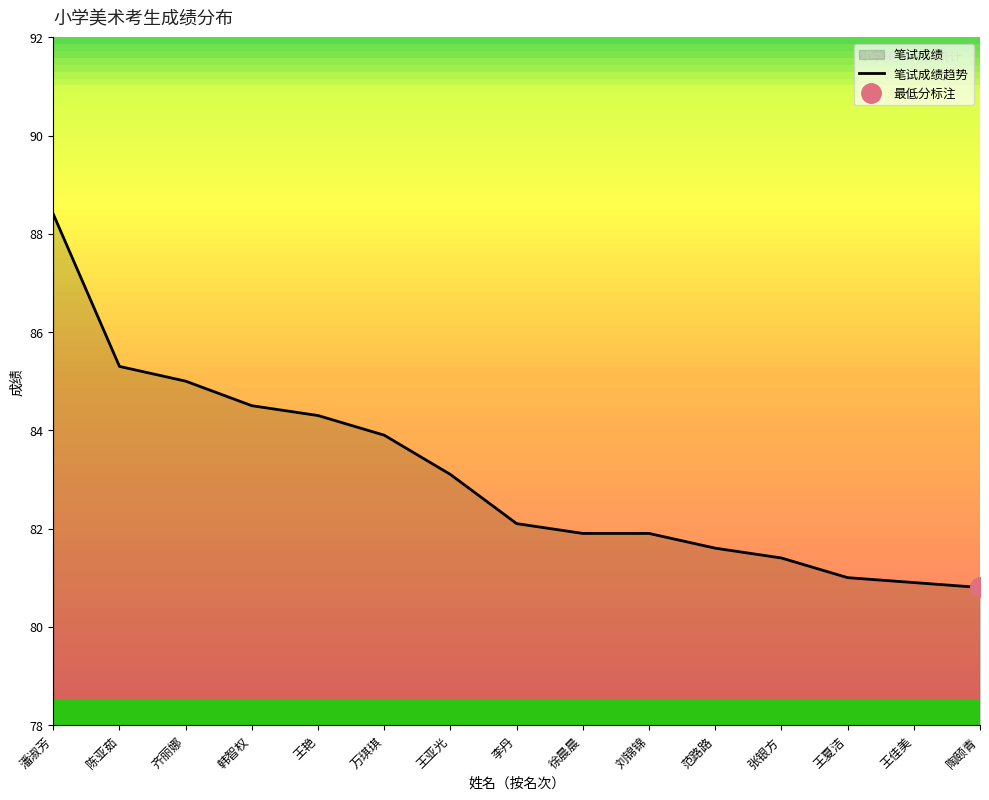

The value at 齐丽娜 is 118.9. True or false?

False